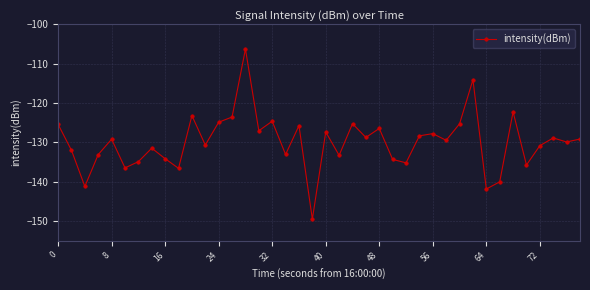

What is the maximum value shown in the chart?

-106.3